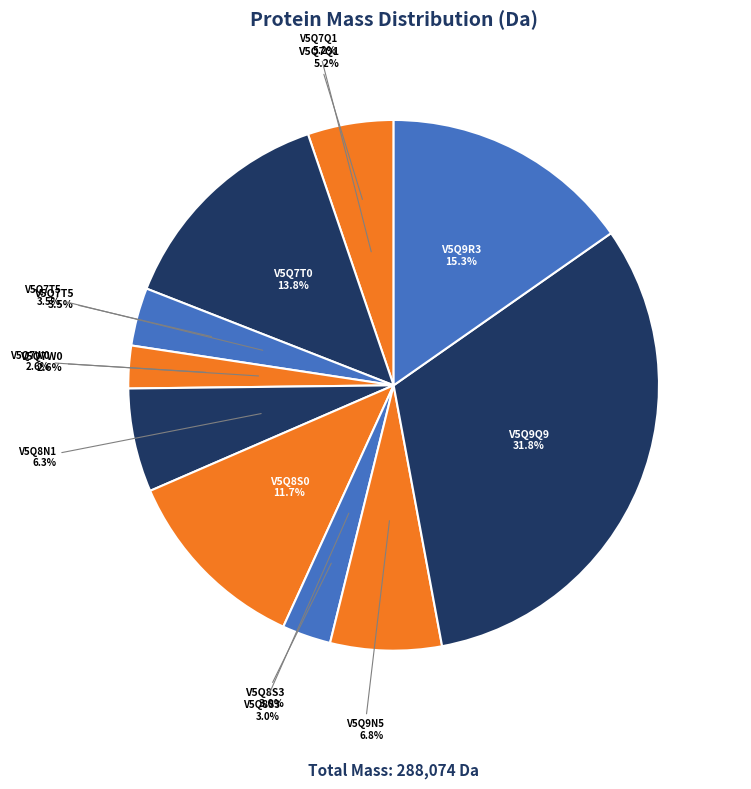

How many slices are in this pie chart?

10